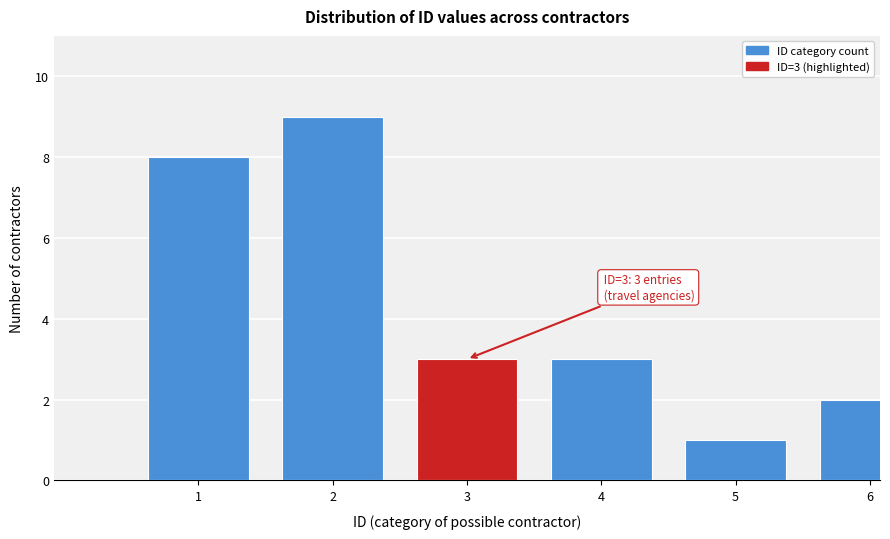

Reading left to right, extract all data points from this chart.

8	9	3	3	1	2